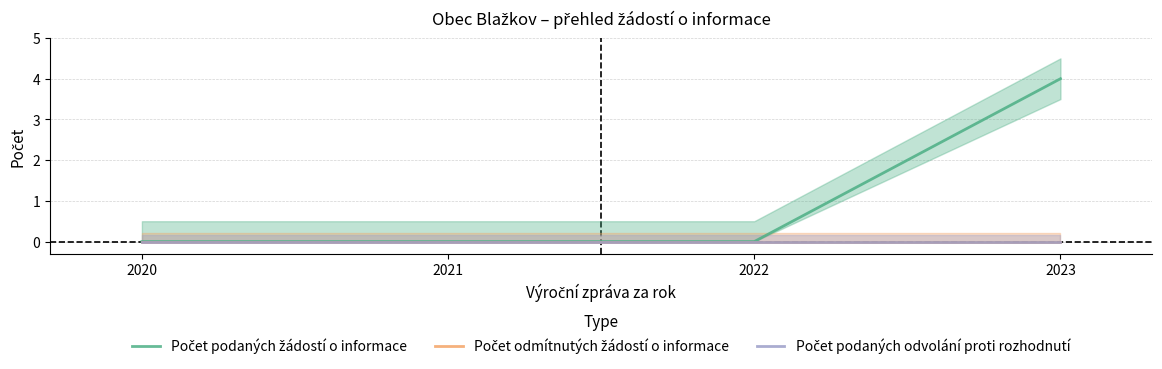

True or false: Počet podaných žádostí o informace has a value of 0 at 2020.

True